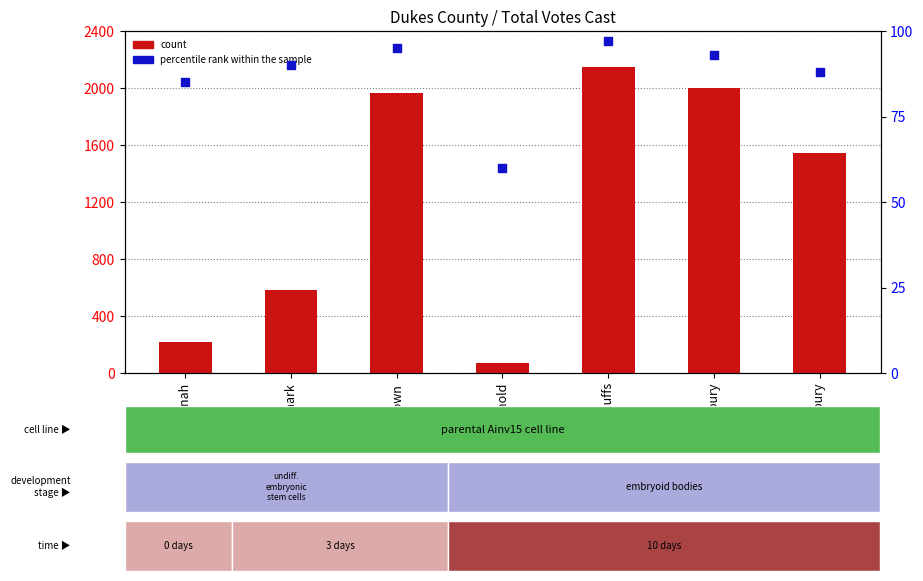

What are all the series names shown in the legend?

count, percentile rank within the sample